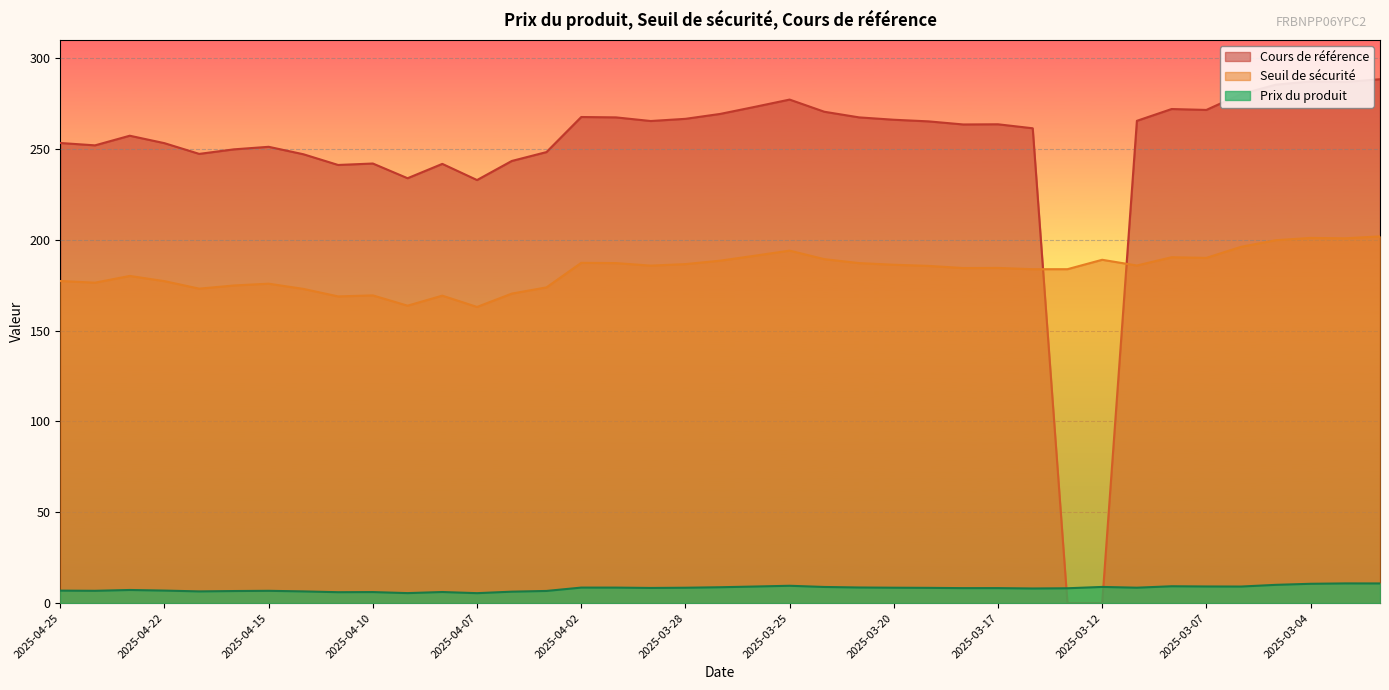

What is the average value of the Seuil de sécurité series?

183.3